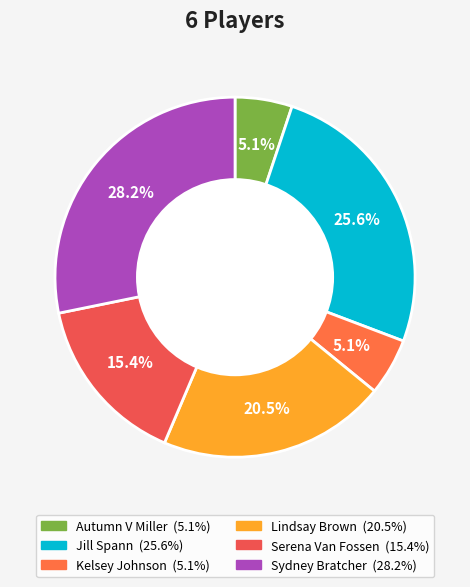

How many slices are in this pie chart?

6